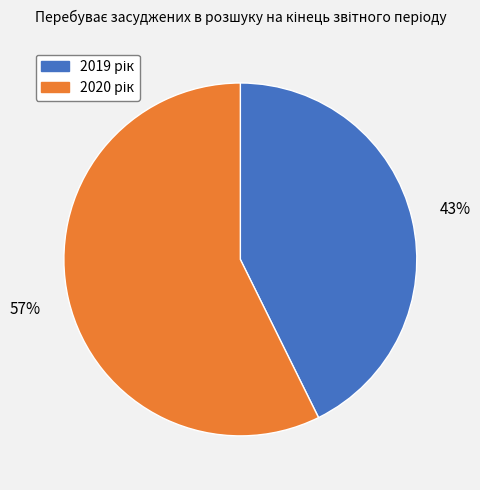

Is there a majority slice in this chart?

Yes